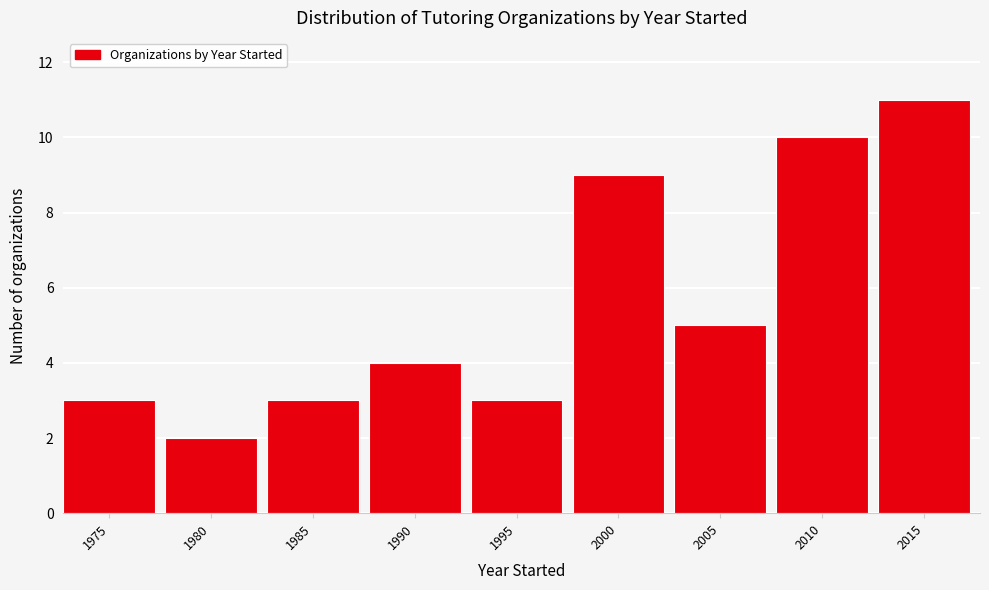

Reading right to left, transcribe all the data shown in this chart.

2015=11	2010=10	2005=5	2000=9	1995=3	1990=4	1985=3	1980=2	1975=3